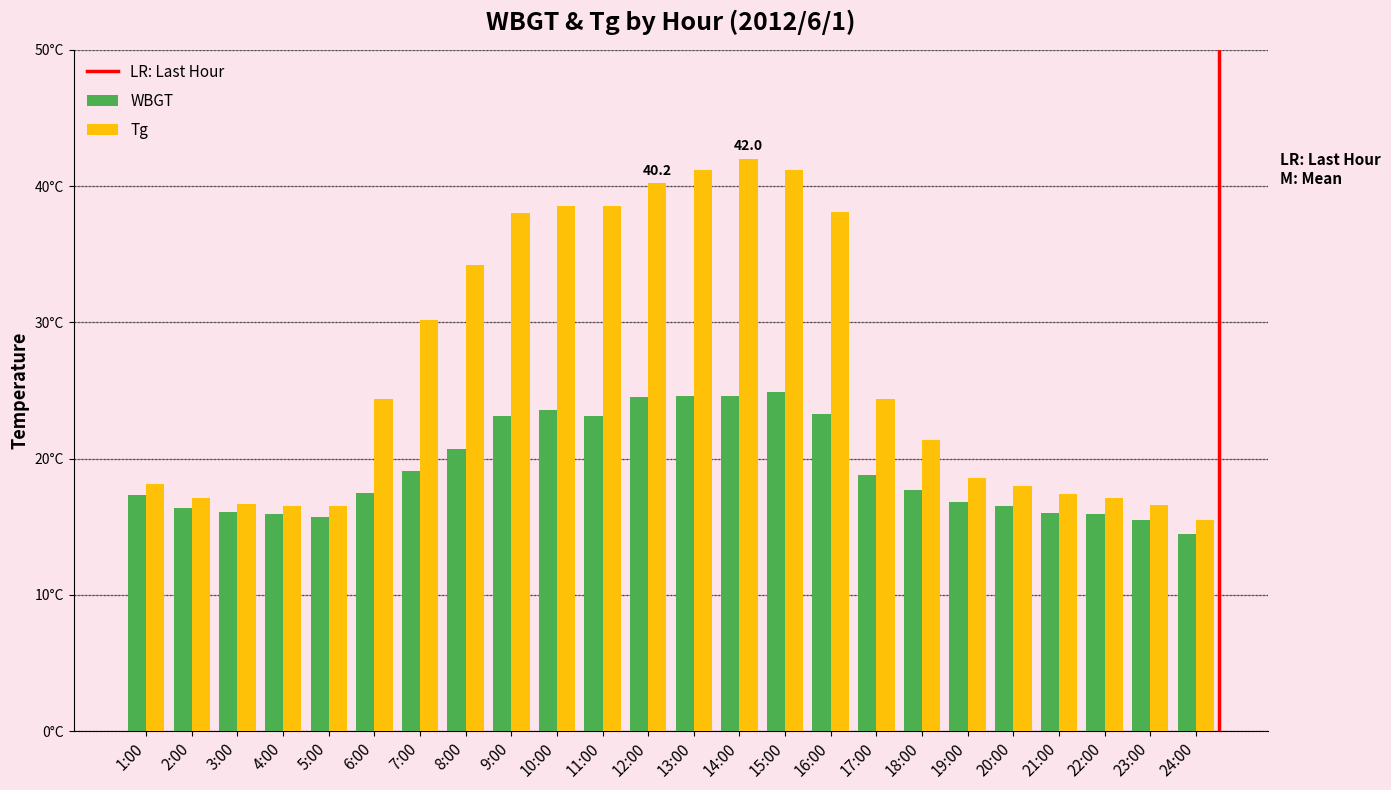

Rank the series by their average value, from highest to lowest.

Tg, WBGT